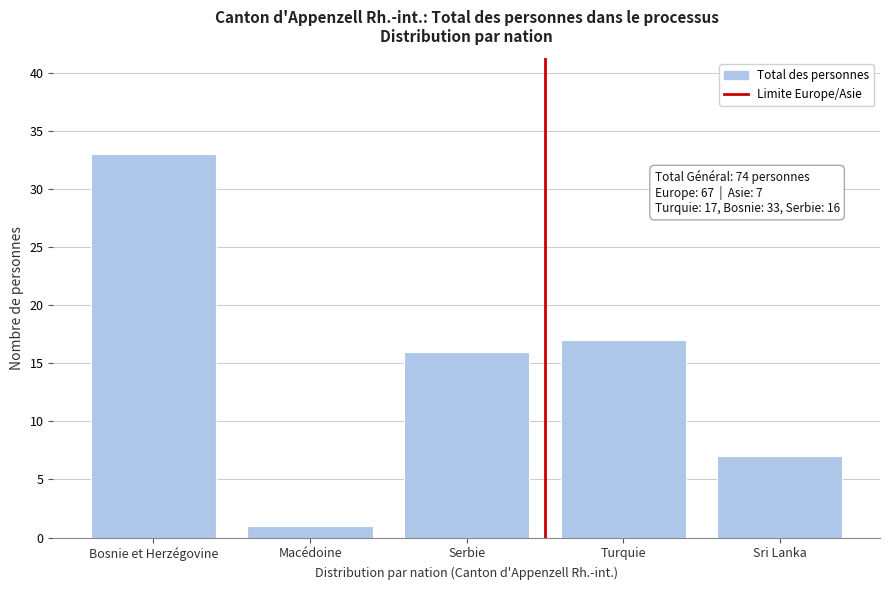

Reading left to right, transcribe all the data shown in this chart.

33	1	16	17	7